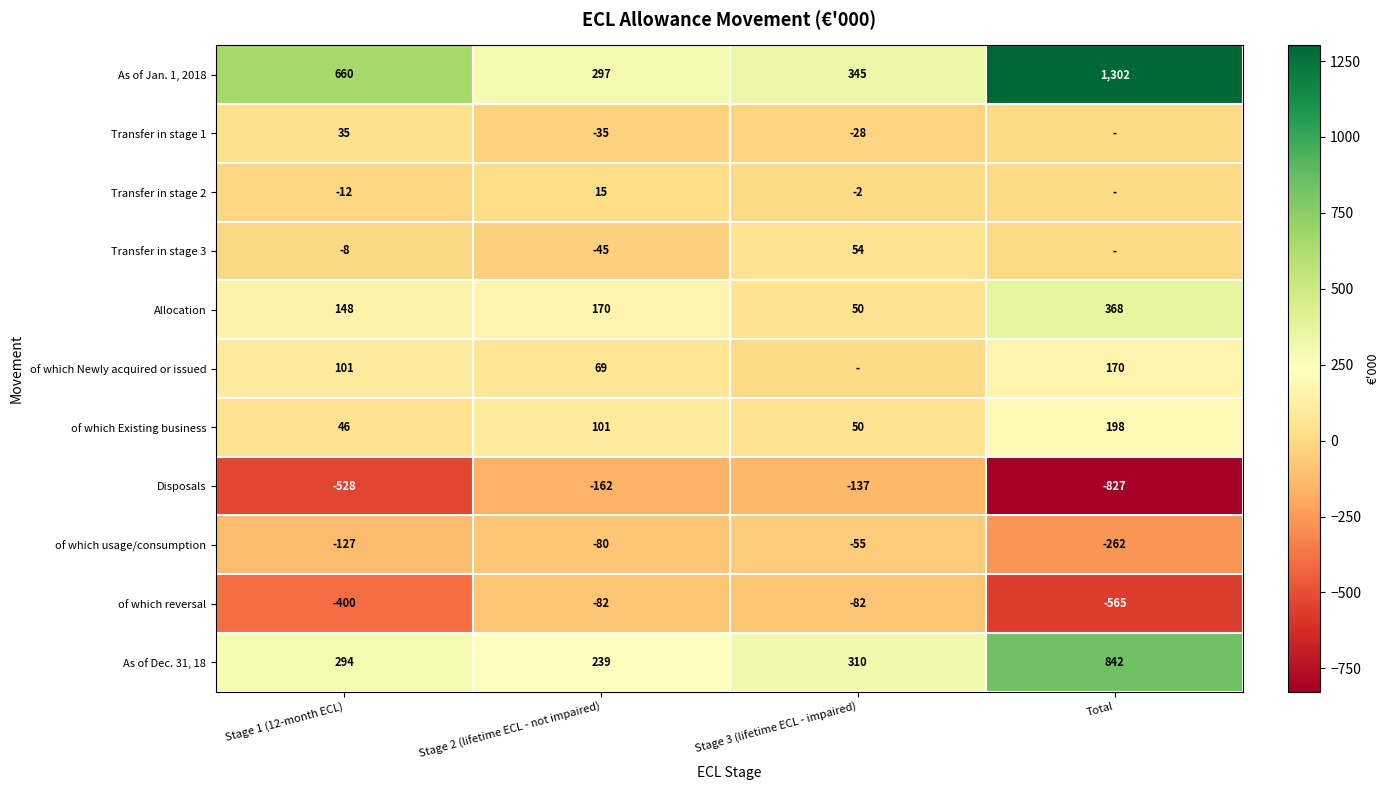

What is the sum of the of which usage/consumption values at Stage 3 (lifetime ECL - impaired) and Total?

-317